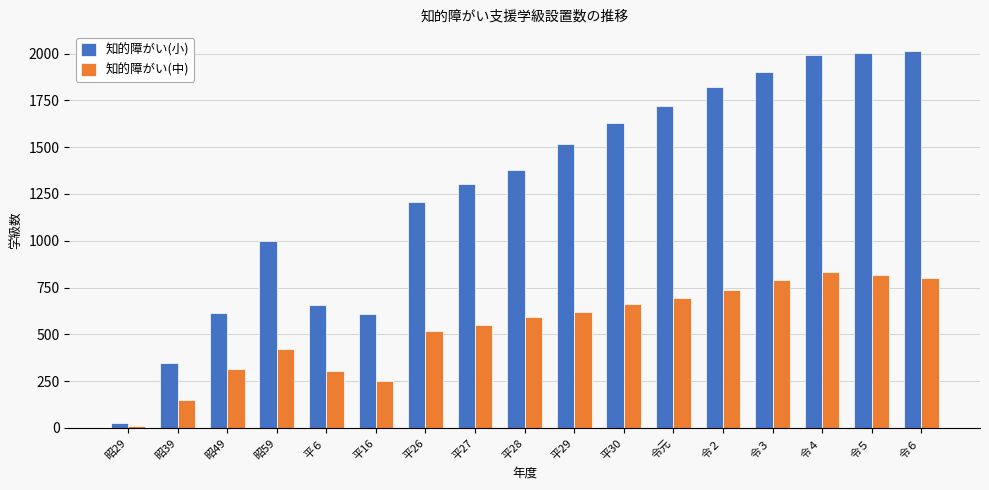

The 知的障がい(中) series shows 313 at 昭49. True or false?

True